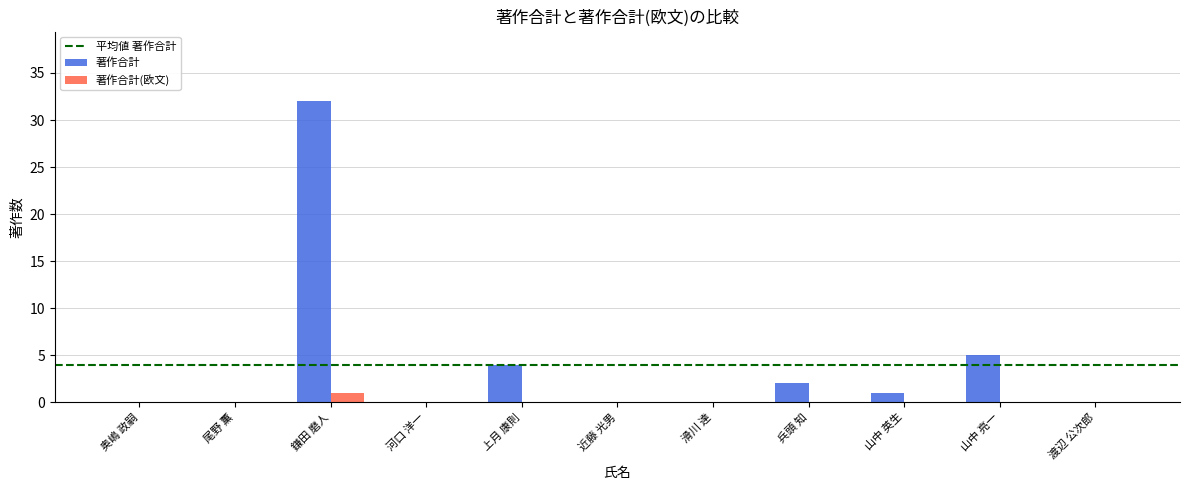

What is the greatest value displayed?

32